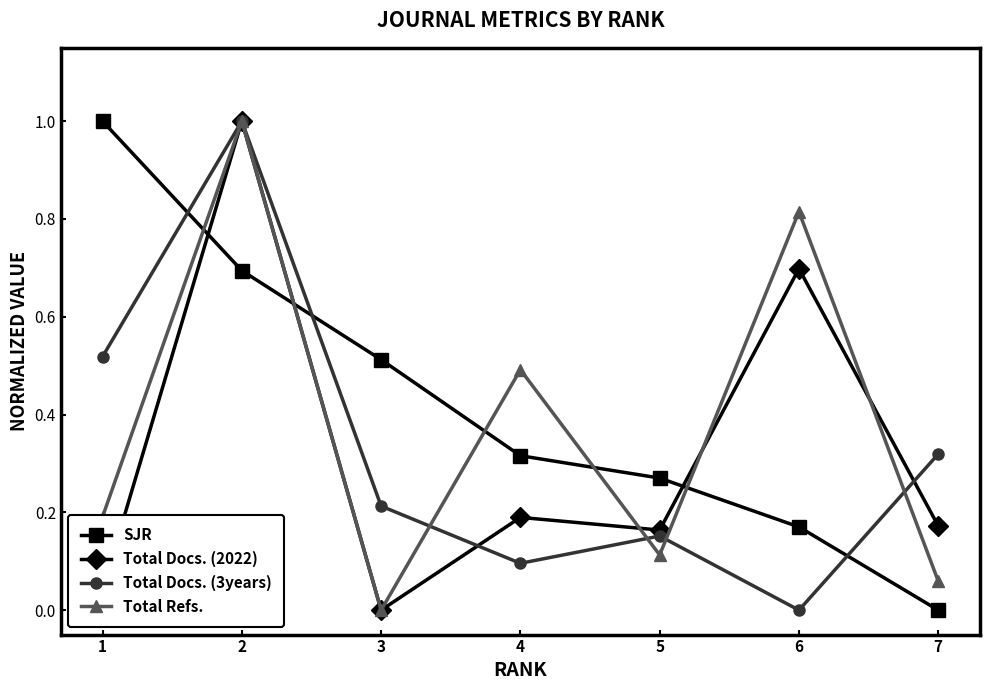

Between 5 and 7, which series saw the biggest shift?

SJR